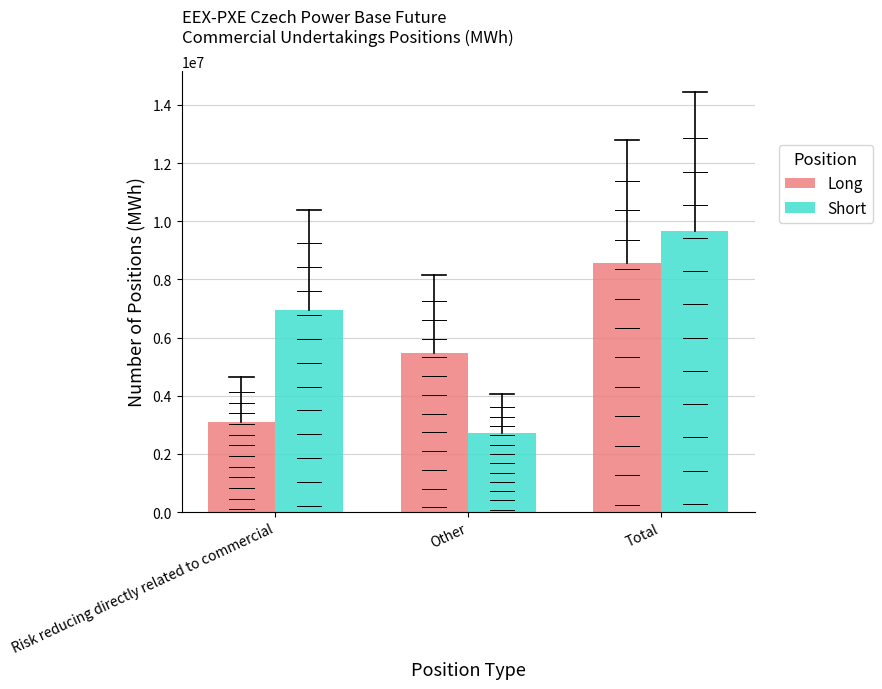

Which label corresponds to the largest value in the chart?

Total